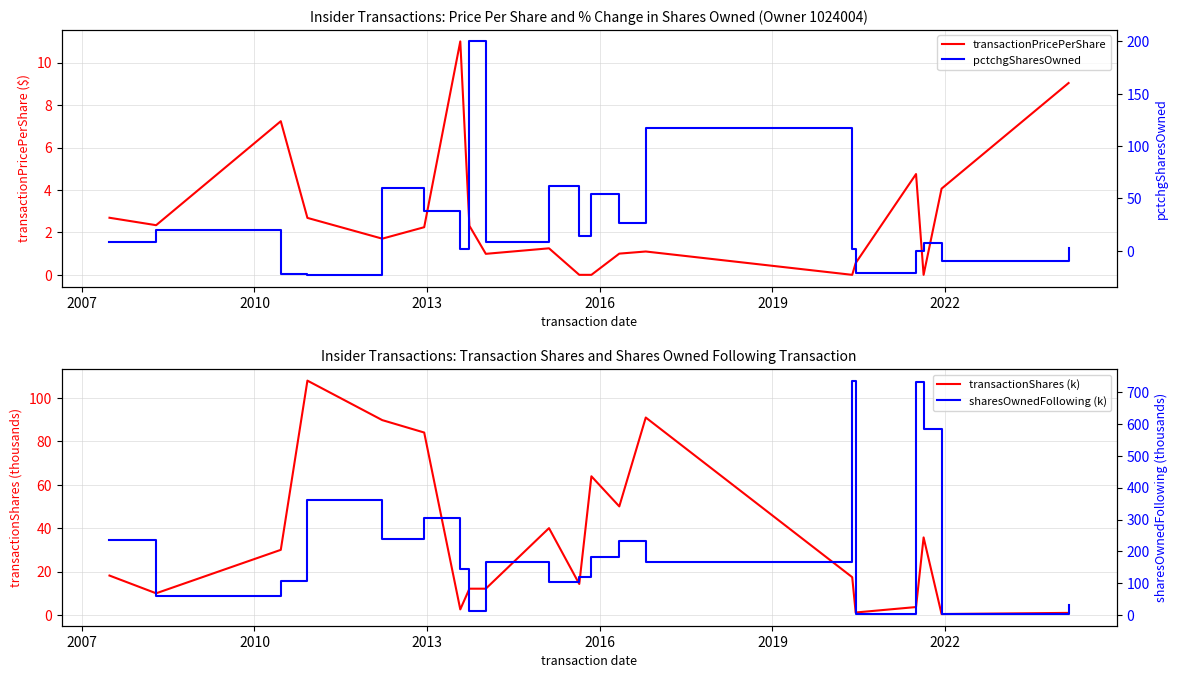

What is the sum of all transactionShares (k) values?

685.0